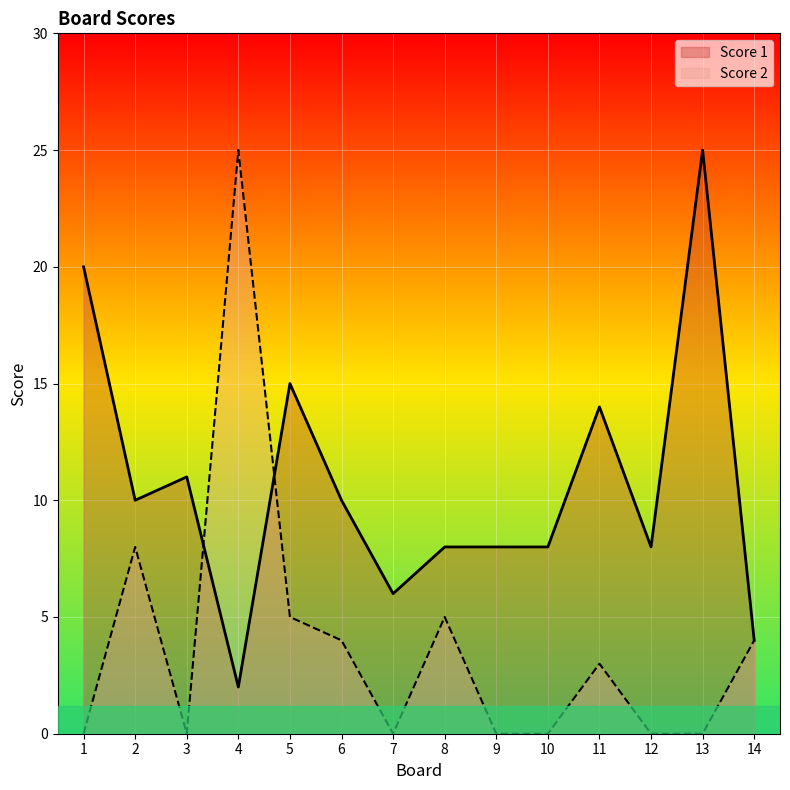

How many interior local peaks does the Score 1 series have?

4